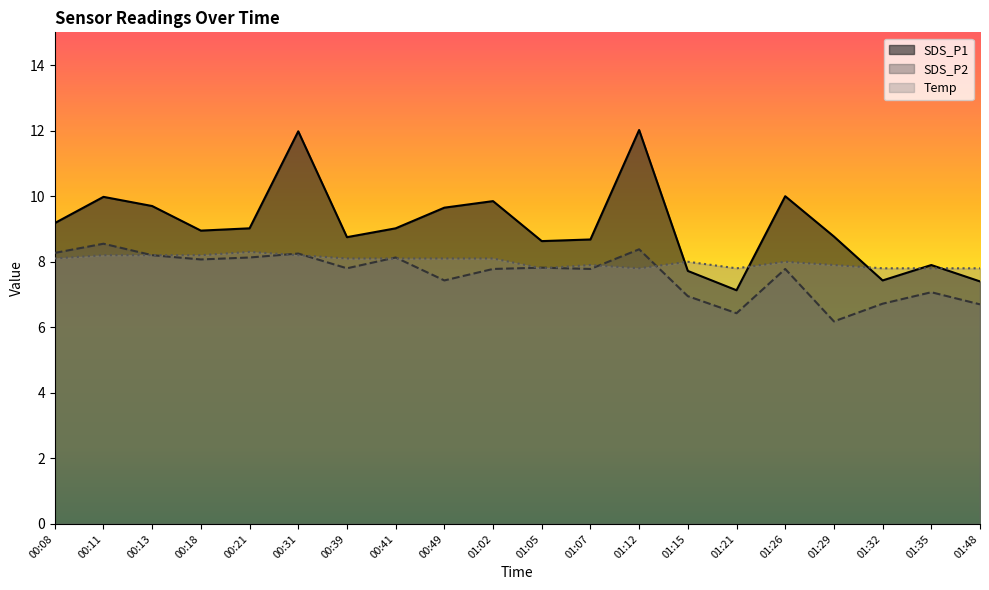

What is the smallest value displayed?

6.2